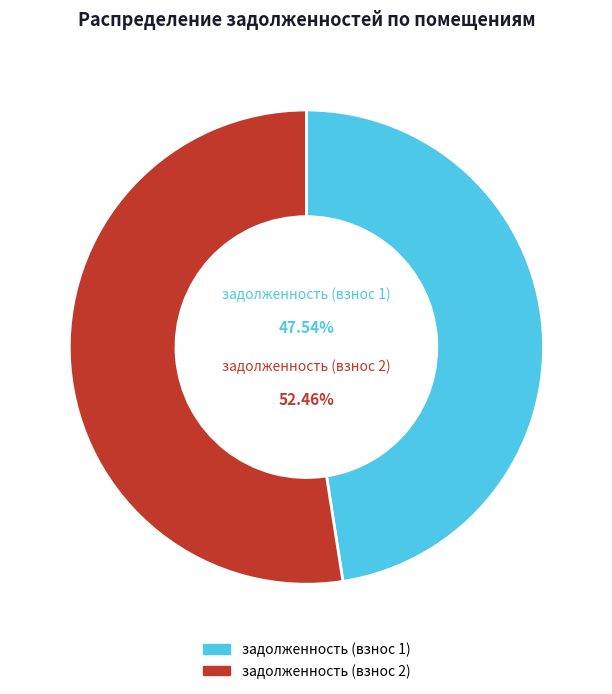

Is there any slice that represents more than half of the pie?

Yes